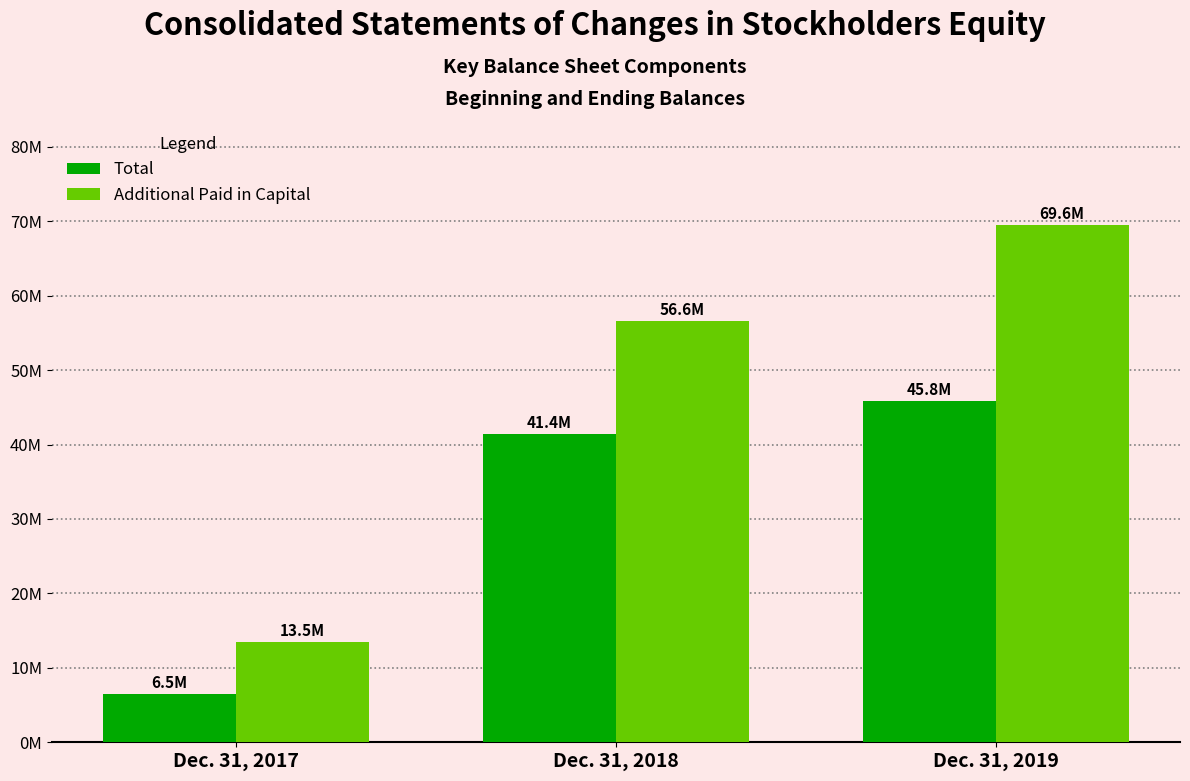

At which category does the chart reach its peak across all series?

Dec. 31, 2019